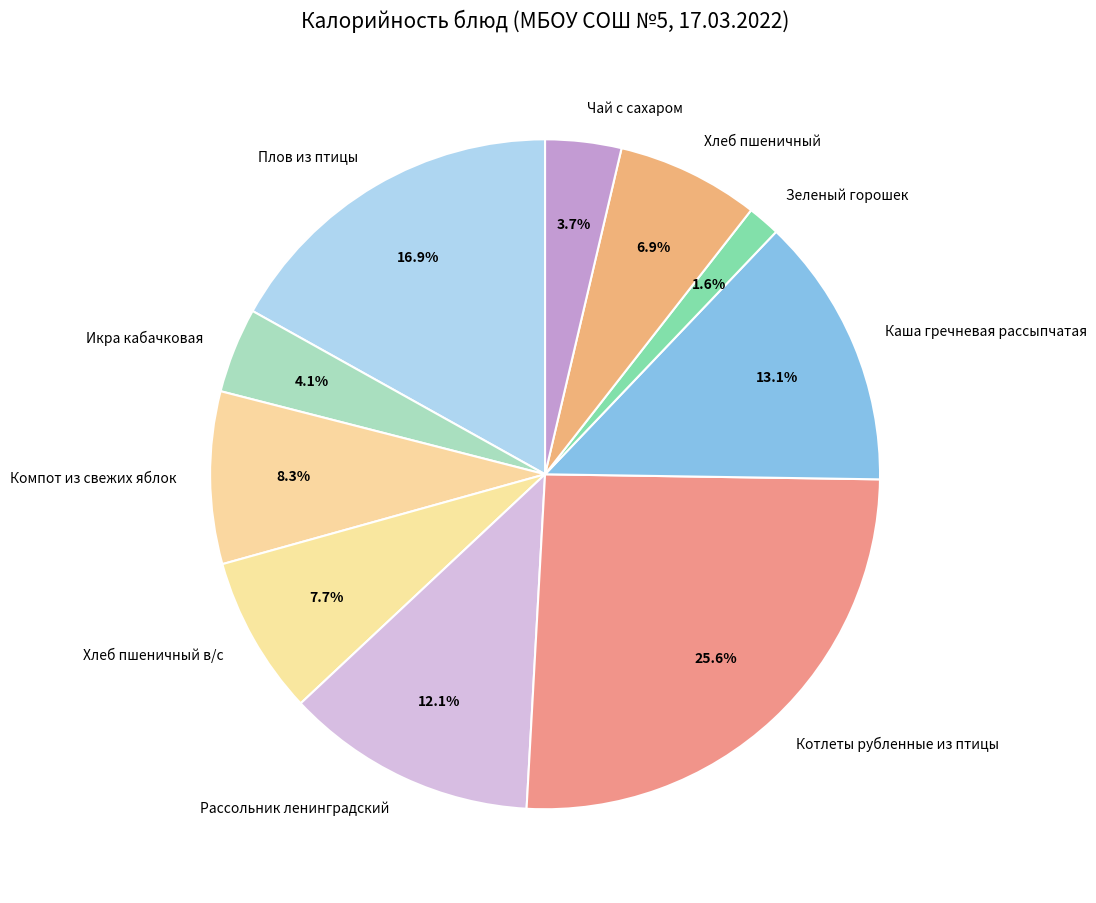

How many slices are in this pie chart?

10